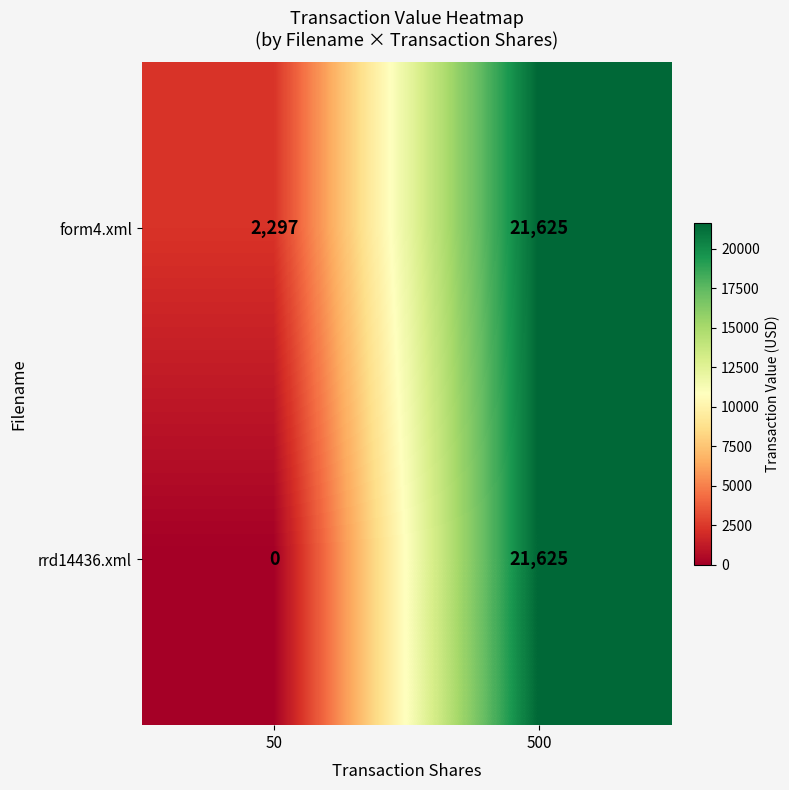

Which series has the largest range (max minus min)?

rrd14436.xml